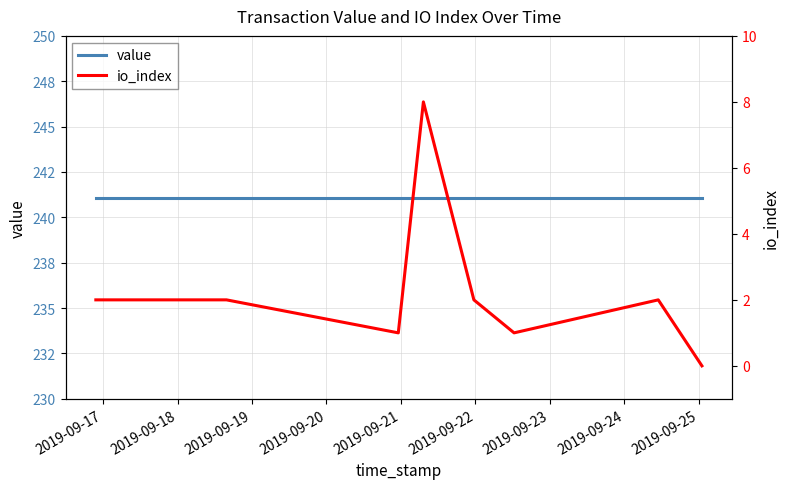

Between 2019-09-17 and 2019-09-22, which is larger?

2019-09-17